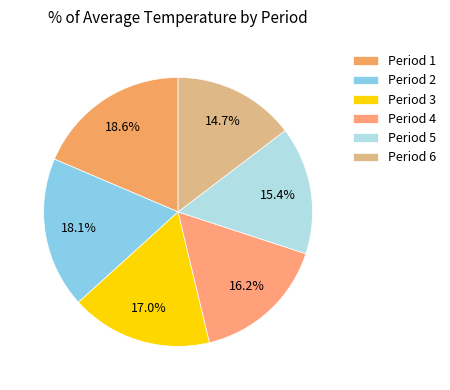

Count the number of slices in the pie.

6